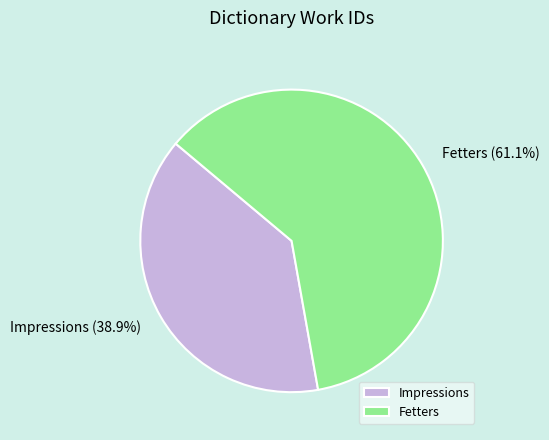

To the nearest percent, what portion does Fetters represent?

61%